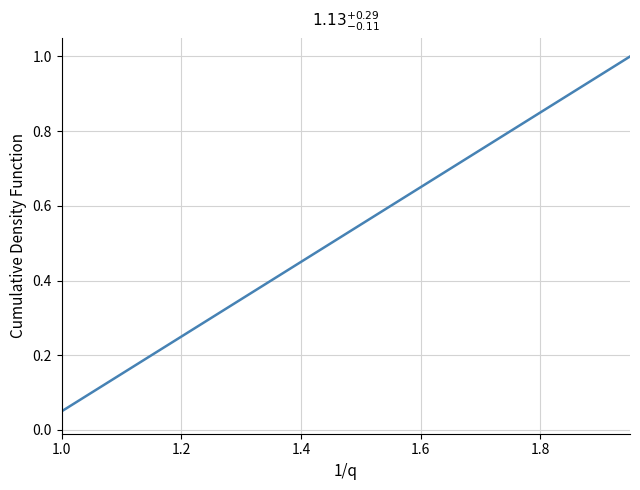

What is the maximum value shown in the chart?

1.0